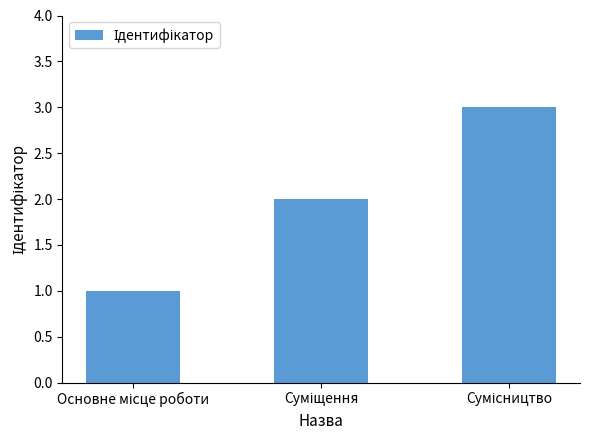

What is the sum of all values?

6